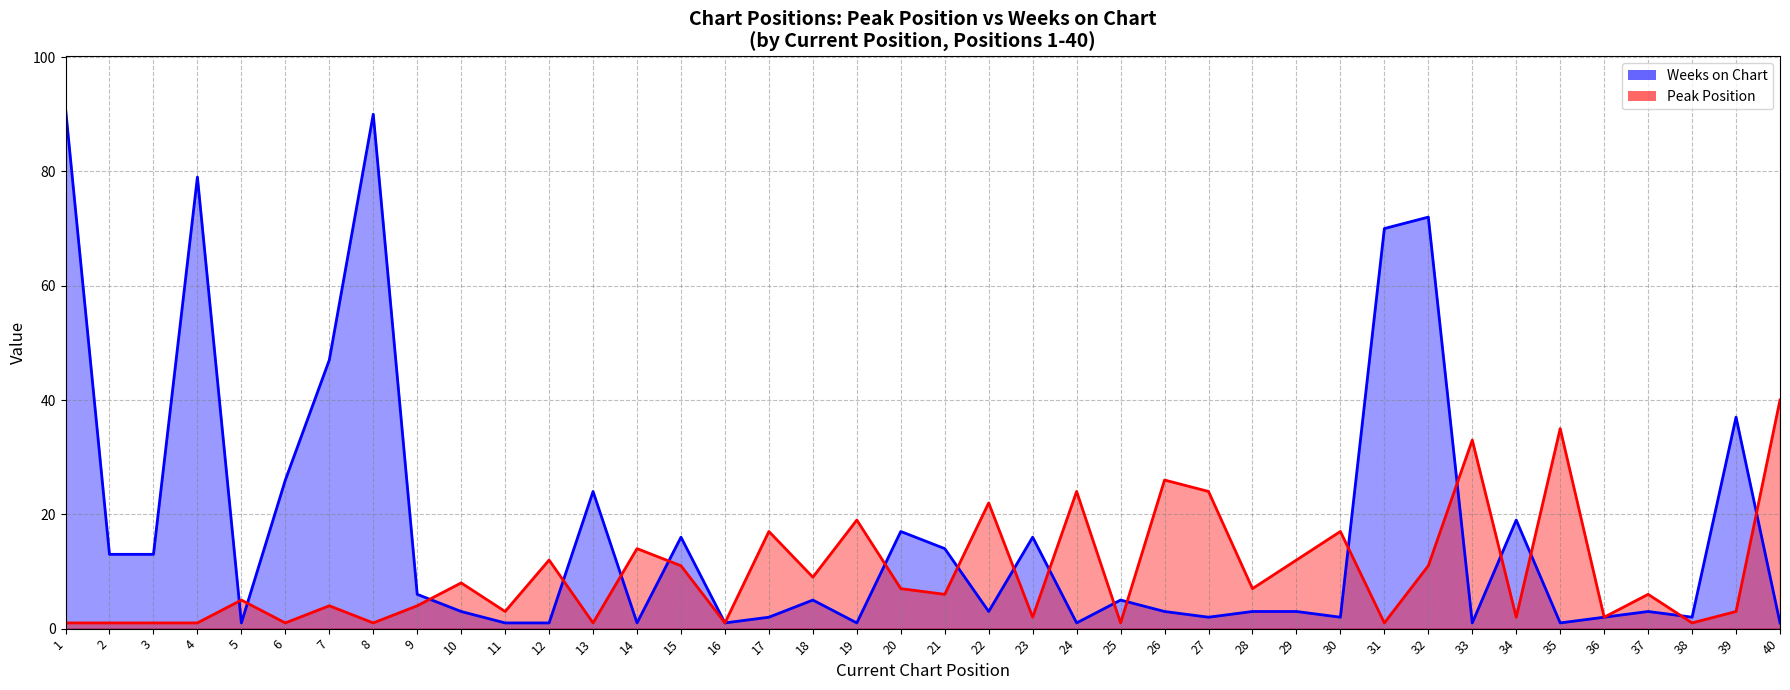

How many times do Peak Position and Weeks on Chart cross each other?

18